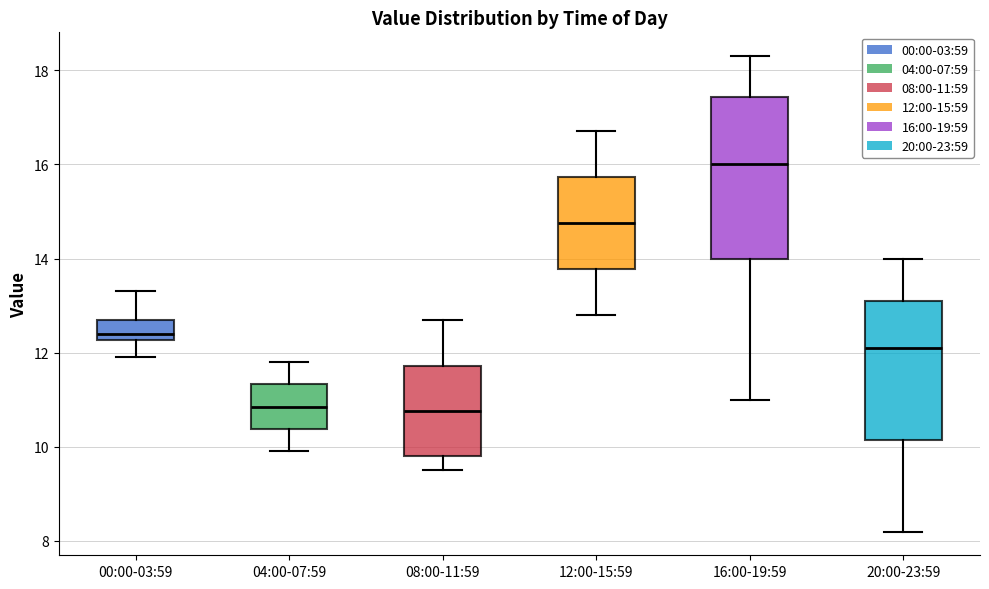

Which box's median line is the highest?

16:00-19:59